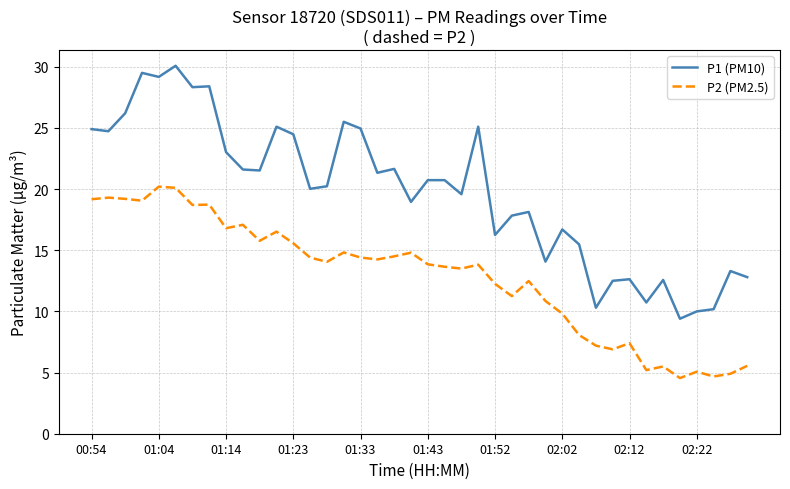

True or false: P1 (PM10) and P2 (PM2.5) cross at least once.

False